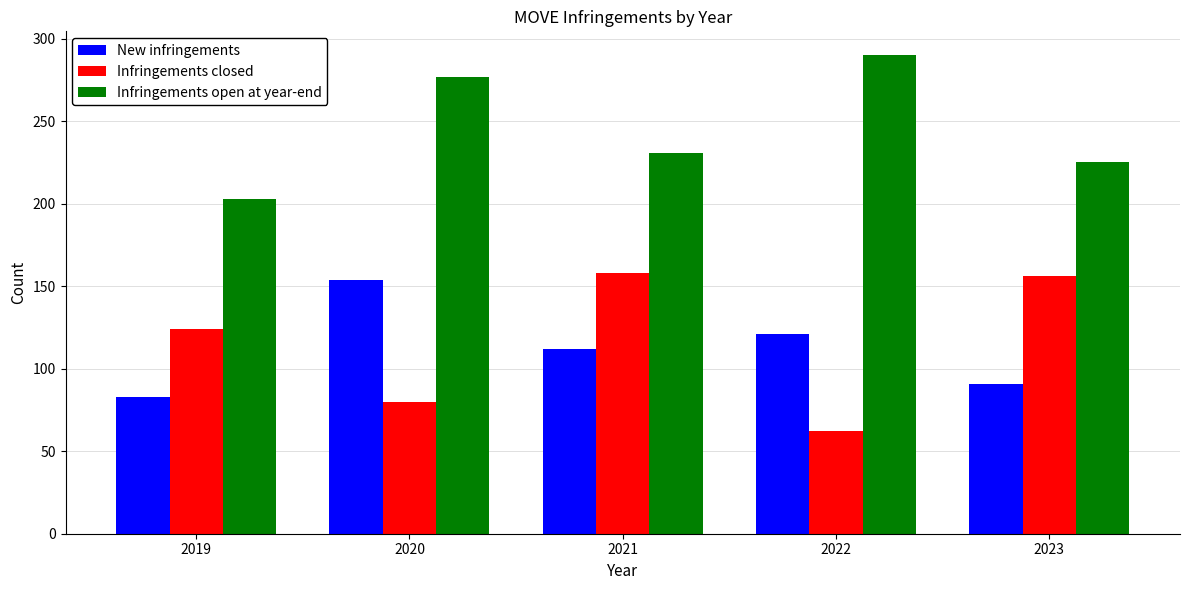

How many data points in New infringements are less than 112?

2